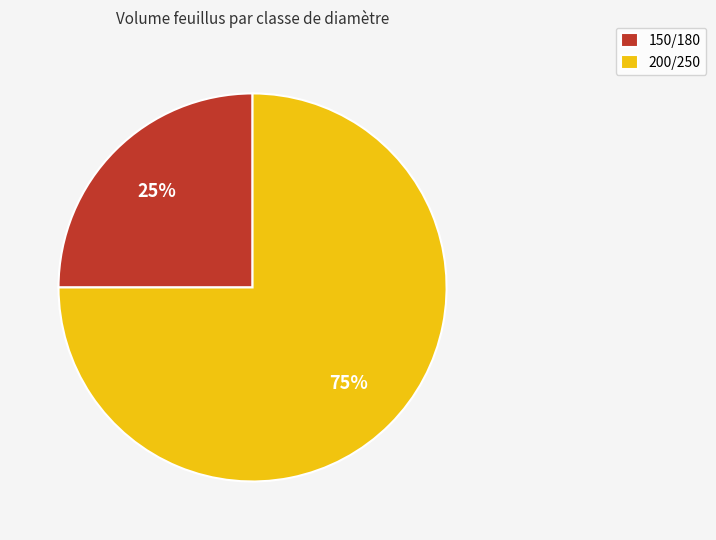

The 150/180 slice represents 35% of the pie. True or false?

False